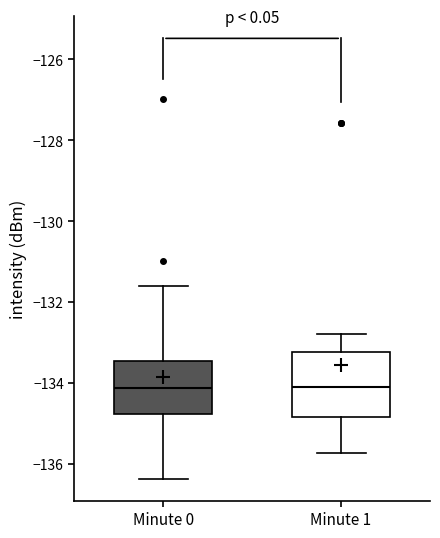

Reading left to right, transcribe this box plot: for each box, give where its median line is, the range the box spans, and where its two whiskers end, as read against the y-axis. The values are not printed on the chart, so give them approximately, as read against the axis.

Minute 0: median -134.2, box -134.8 to -133.4, whiskers -136.4 to -131.6
Minute 1: median -134.2, box -134.8 to -133.2, whiskers -135.8 to -132.8